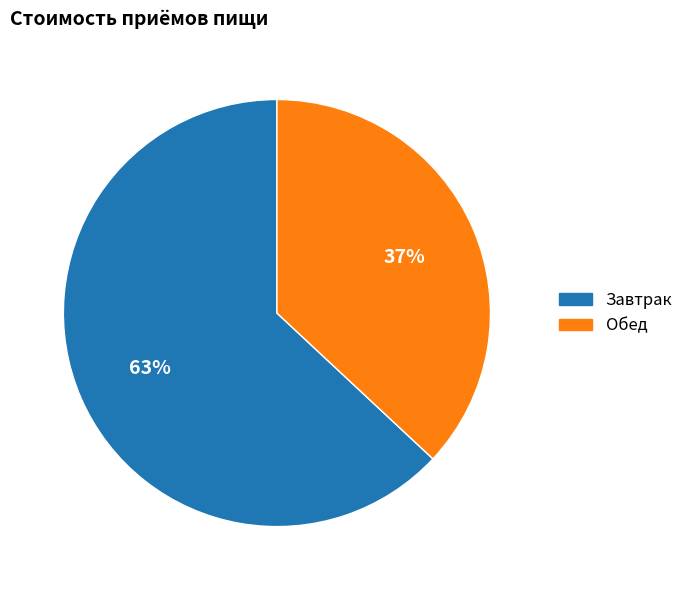

To the nearest percent, what is the average slice percentage?

50%